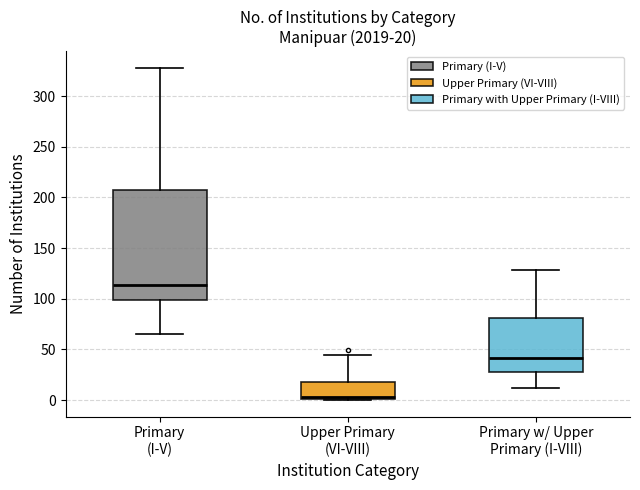

Which box has the highest median line?

Primary (I-V)